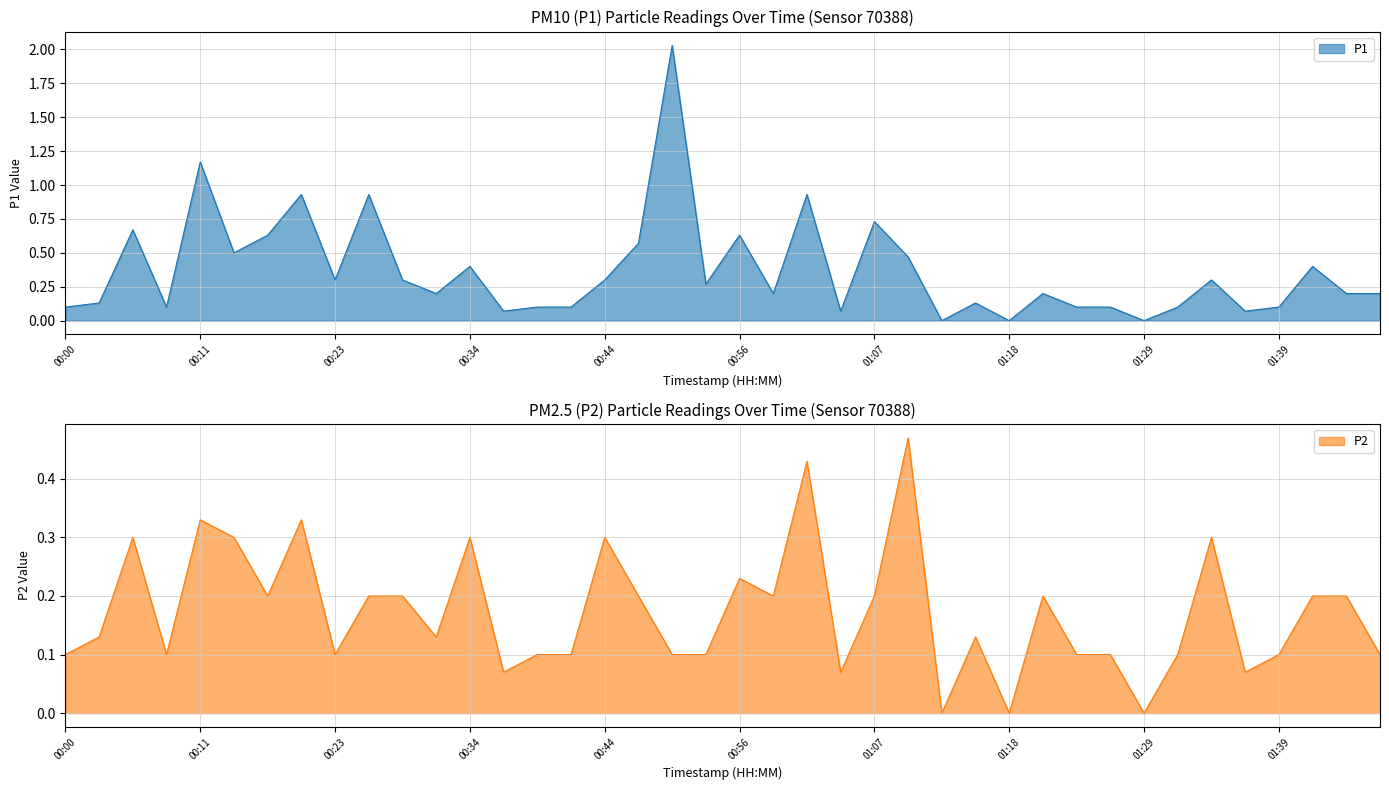

Does the chart display data point markers on the line(s)?

No